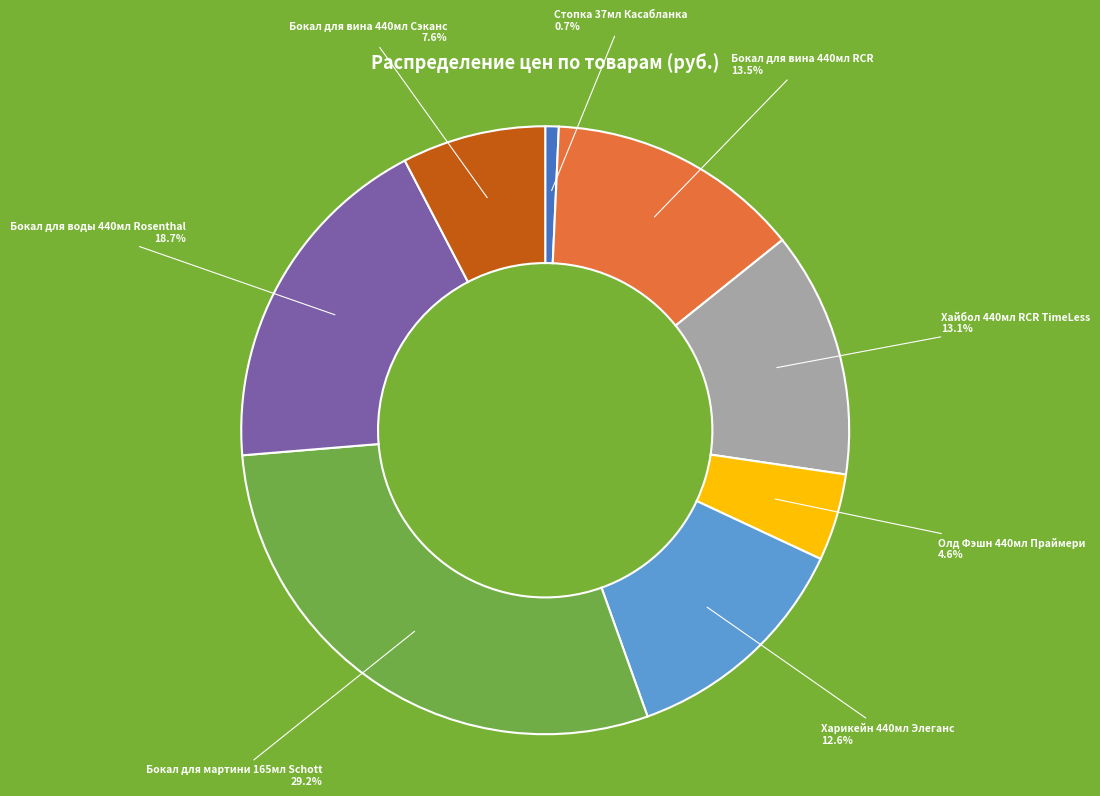

Does any single category account for the majority?

No